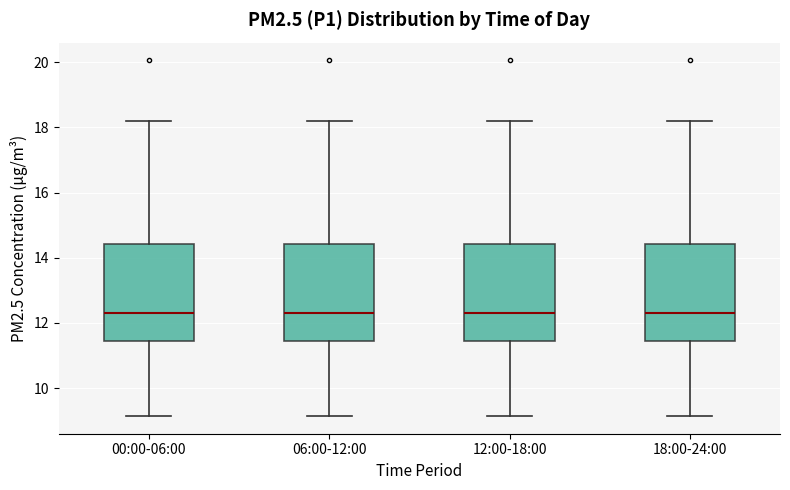

Where is the upper edge of the box for 00:00-06:00 on the y-axis? The values are not printed on the chart, so give them approximately, as read against the axis.

14.4